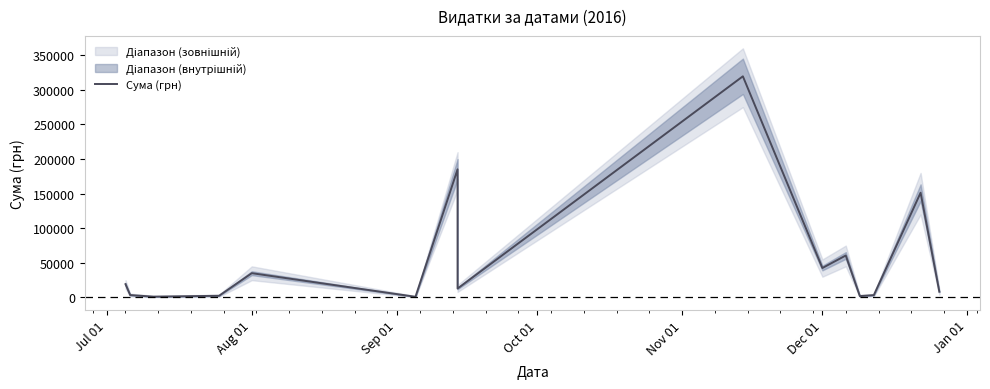

Is it true that the value at 14 is 4914.3?

False